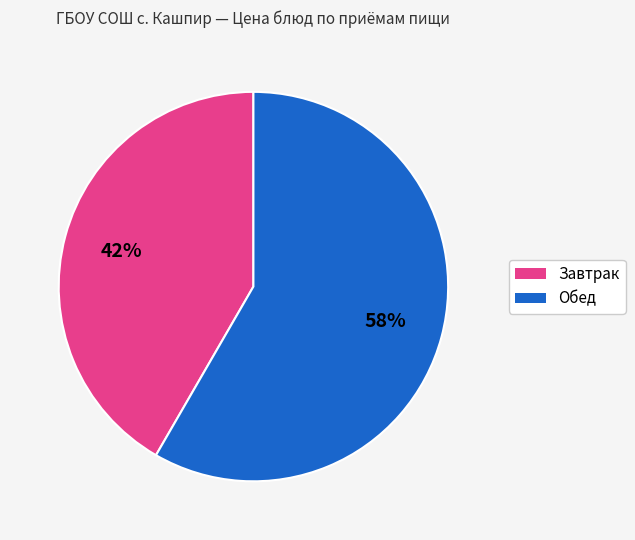

Does any single category account for the majority?

Yes